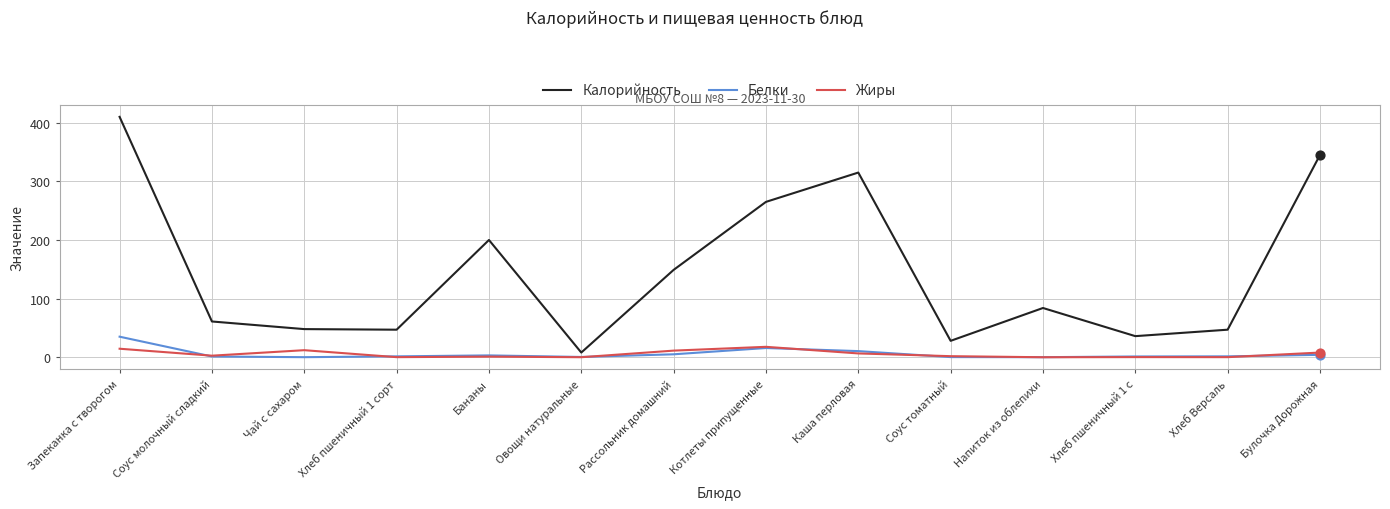

Which series has the largest total across all categories?

Калорийность